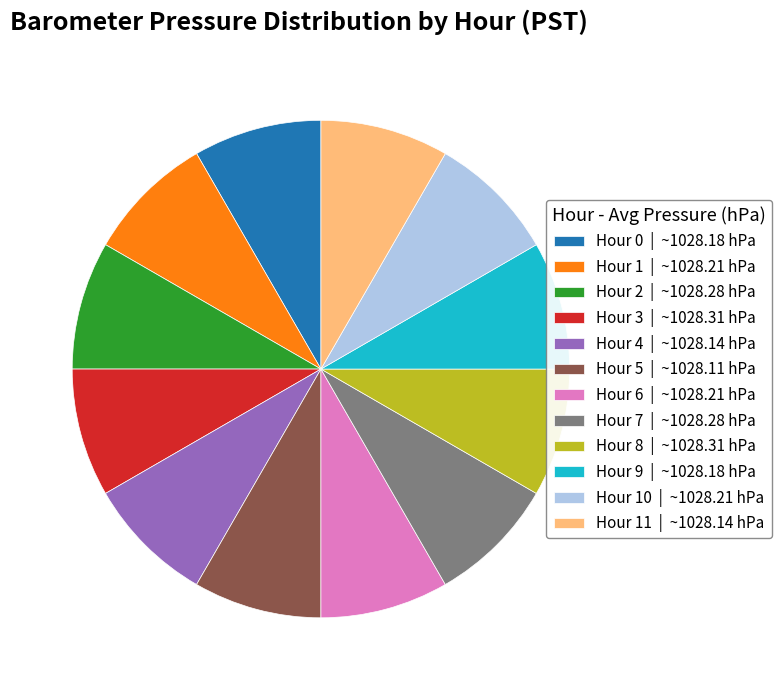

Combined, do Hour 11 | ~1028.14 hPa and Hour 6 | ~1028.21 hPa account for over 50%?

No